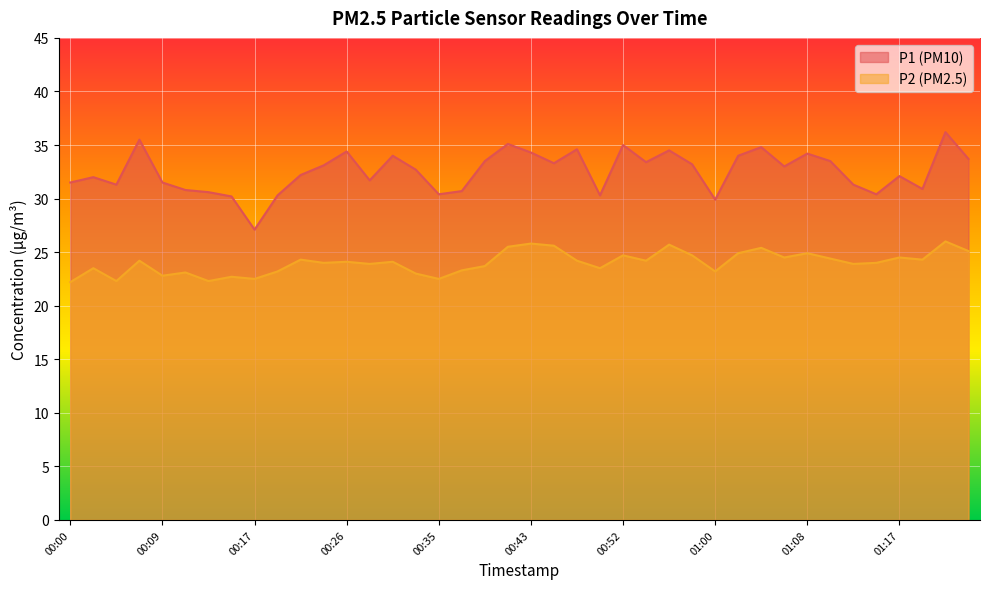

What is the highest value of the P1 series?

36.2